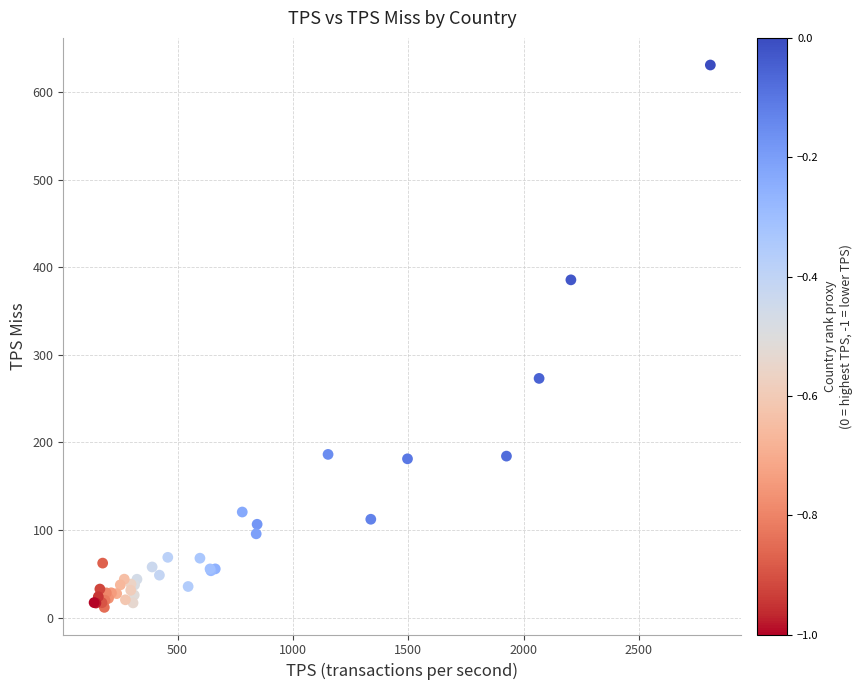

What Y value in the scatter plot is closest to 321?

273.2